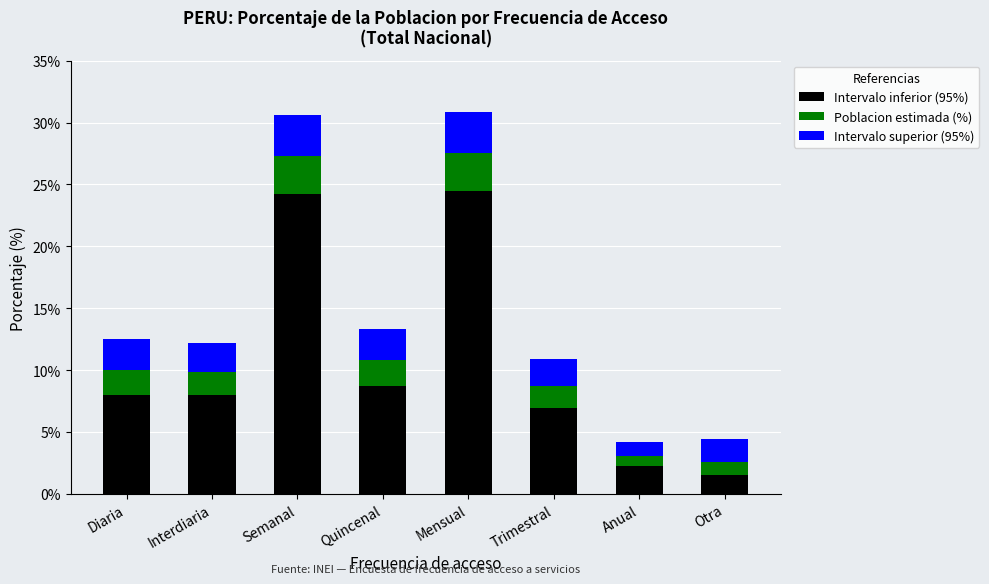

What is the average value of the Intervalo inferior (95%) series?

10.5